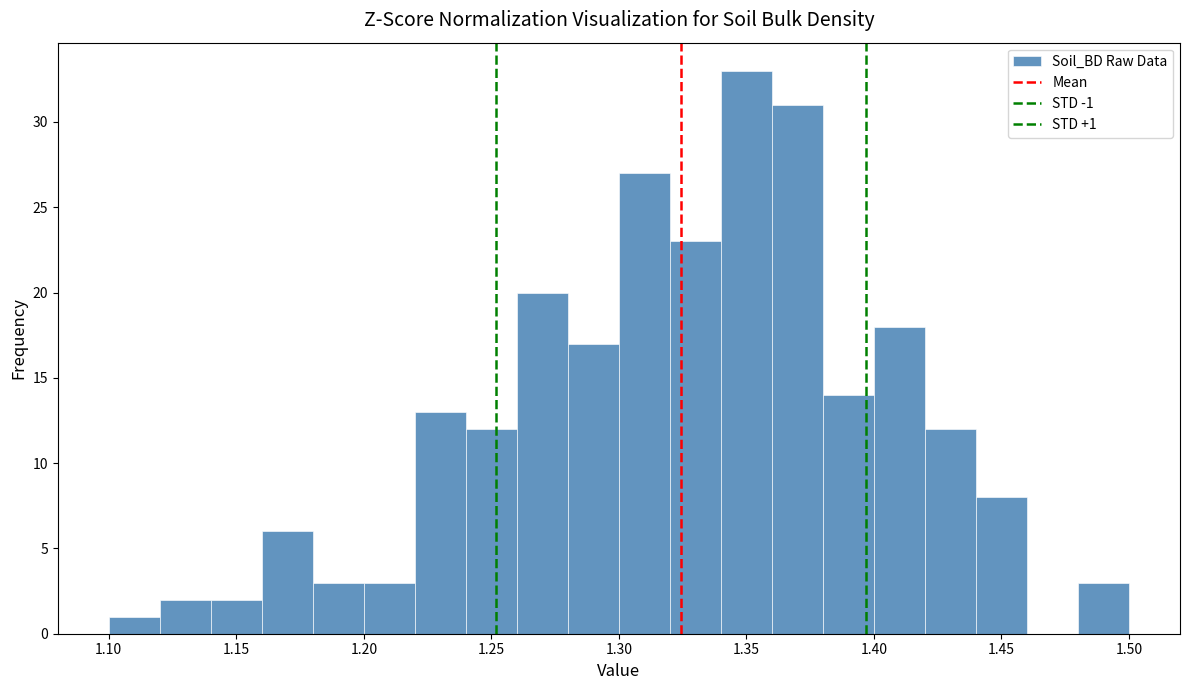

Over which range of the x-axis is the bar tallest?

1.34 to 1.36